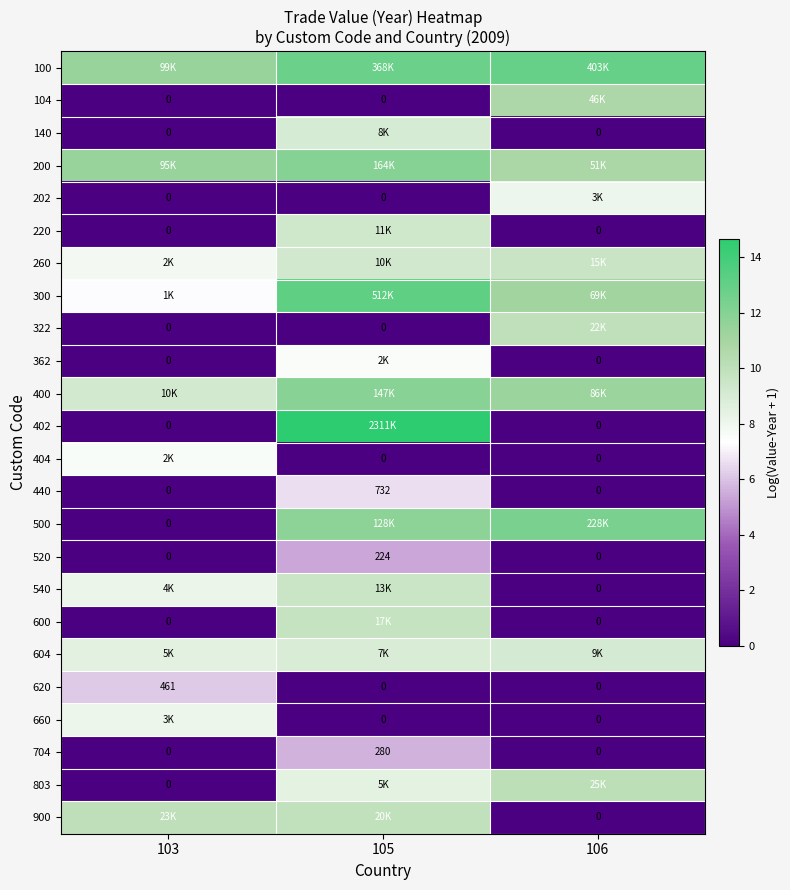

What is the spread (max minus min) of values at 106?

12.9